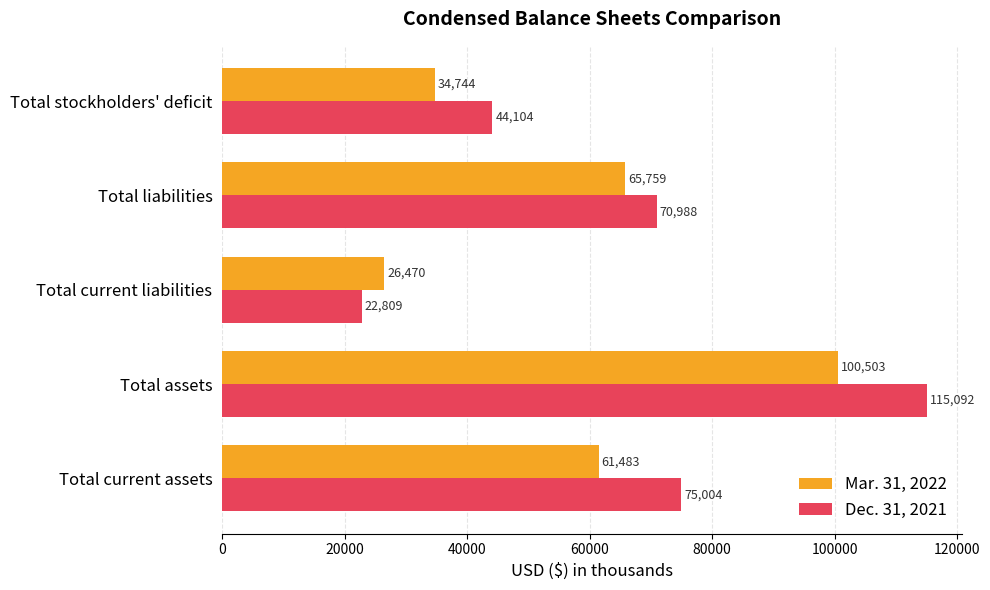

Which series has the largest total across all categories?

Dec. 31, 2021